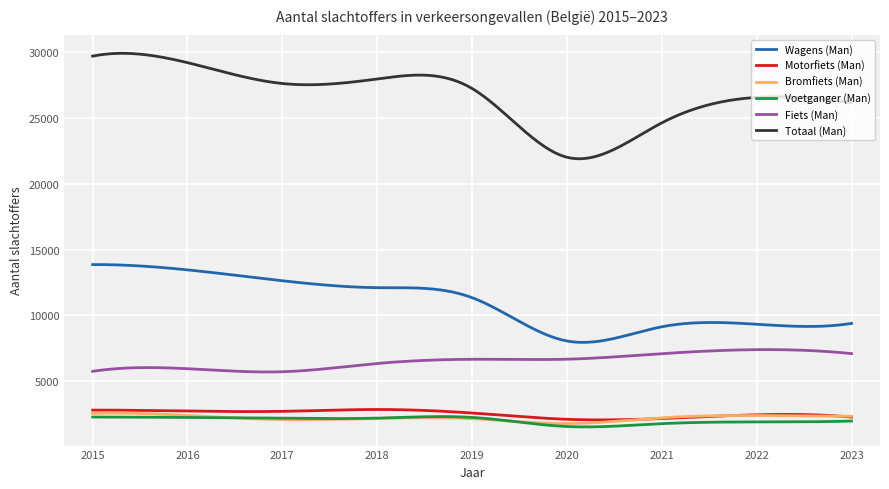

What is the minimum value shown in the chart?

1542.3